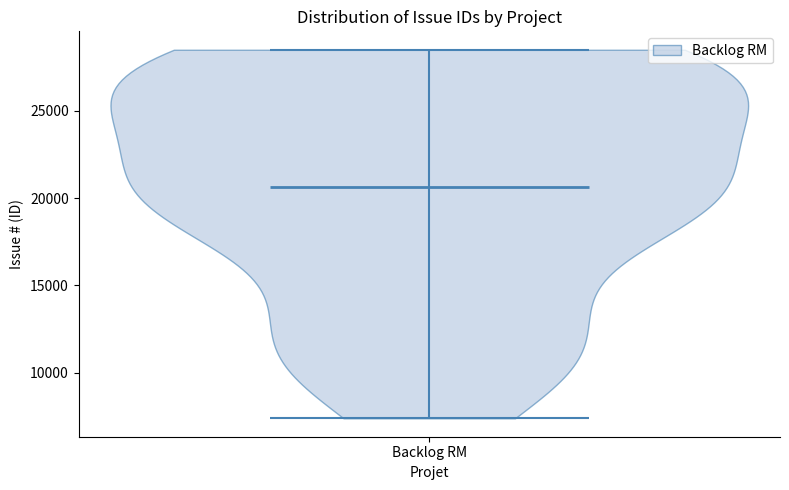

Read this violin plot against the y-axis: where its median line is, and the lowest and highest points the violin reaches. The values are not printed on the chart, so give them approximately, as read against the axis.

median line 20500, lowest point 7500, highest point 28500